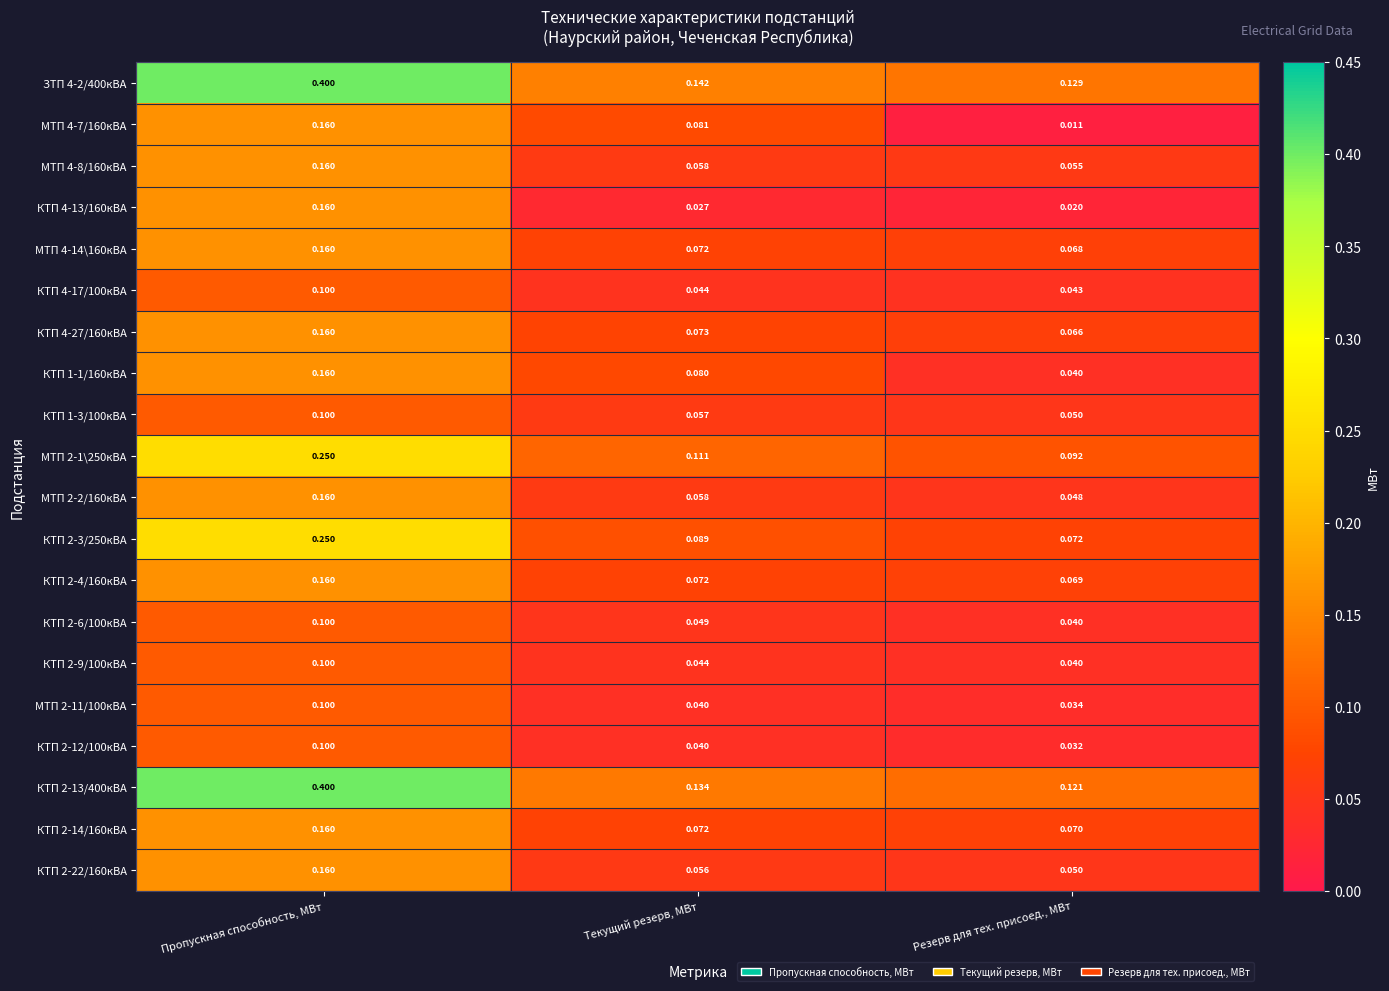

Which category has the lowest value across all series?

Резерв для тех. присоед., МВт